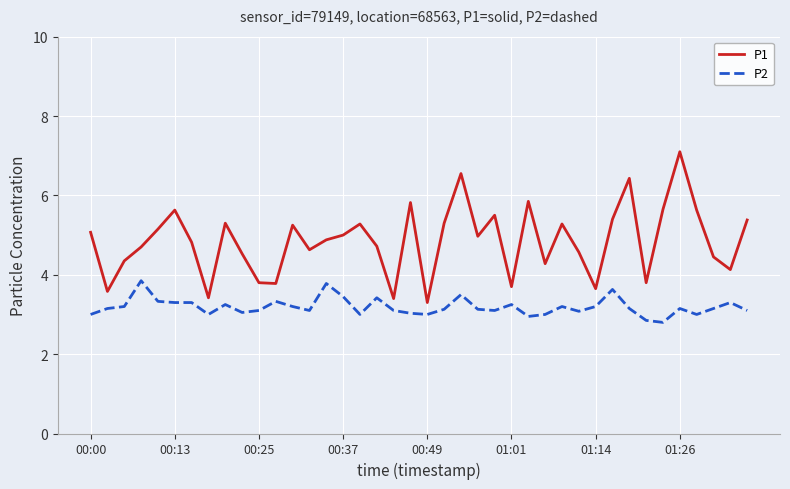

What is the minimum value for P1?

3.3